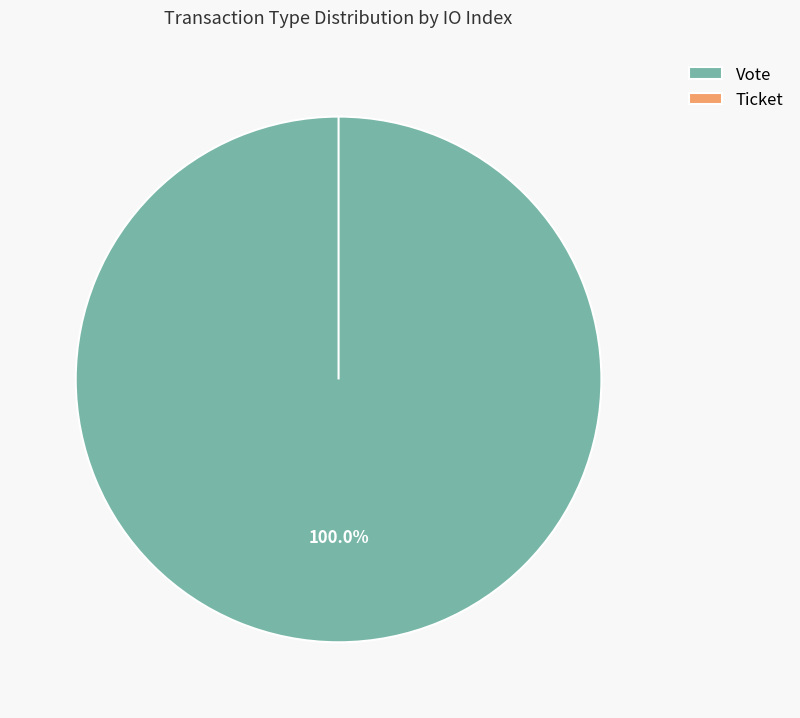

Combined, what portion of the pie is Vote and Ticket?

100.0%